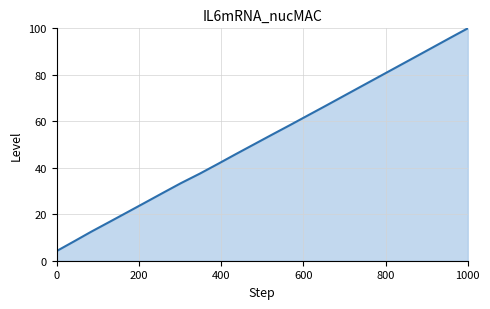

What is the difference between the maximum and minimum values?

95.8